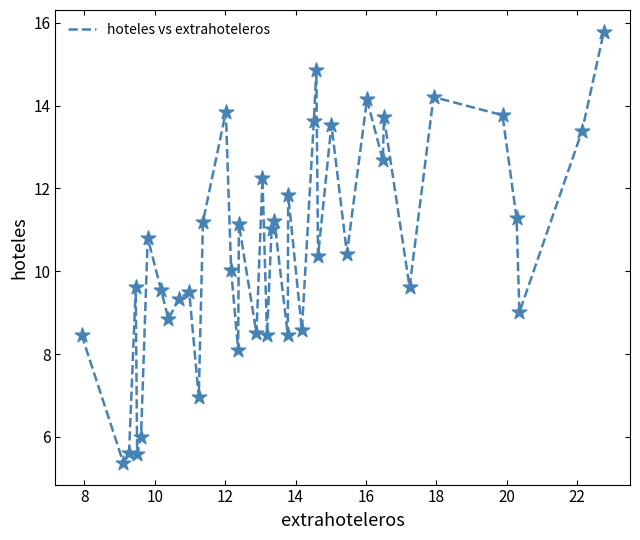

What is the difference between the maximum and minimum values?

10.4